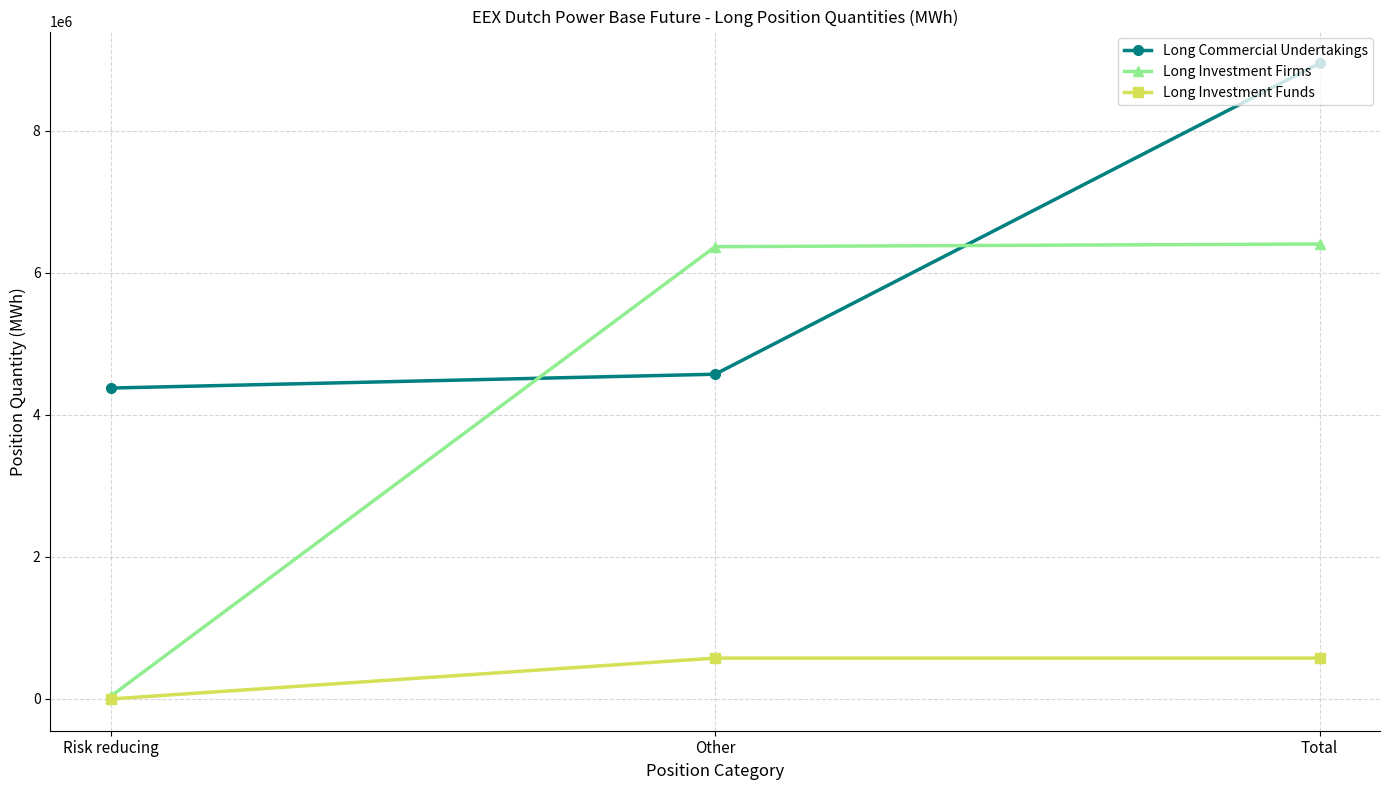

Which category has the lowest value in the Long Investment Funds series?

Risk reducing